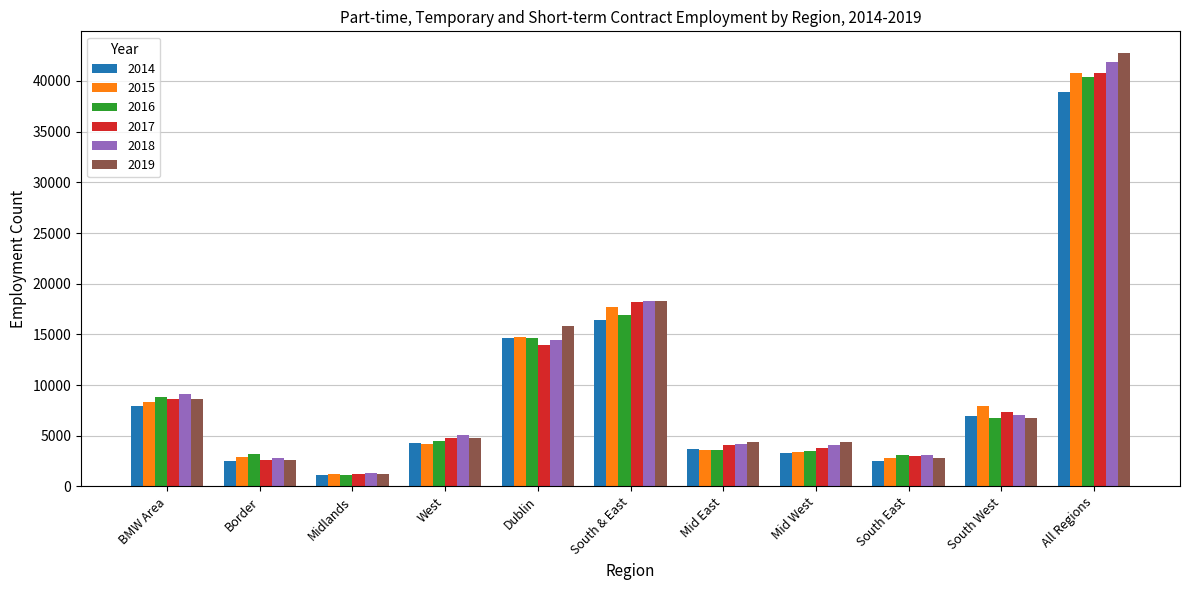

At which category is the sum across all series the highest?

All Regions